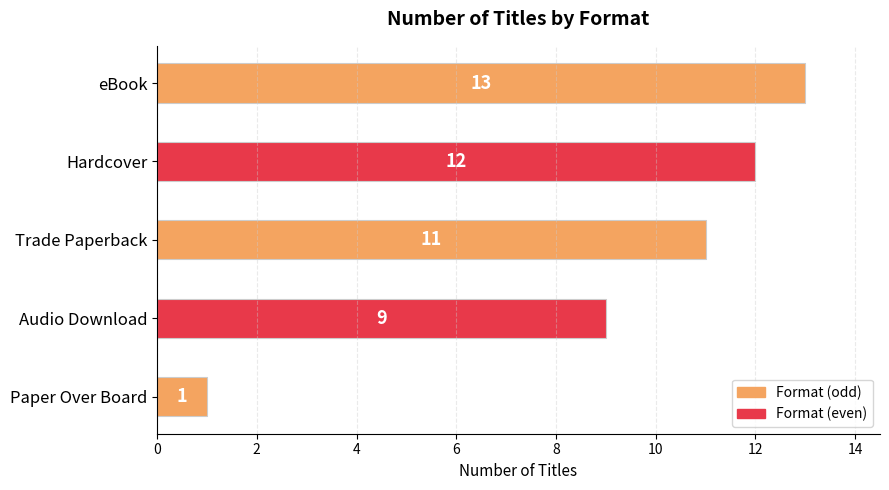

What is the sum of all values?

46